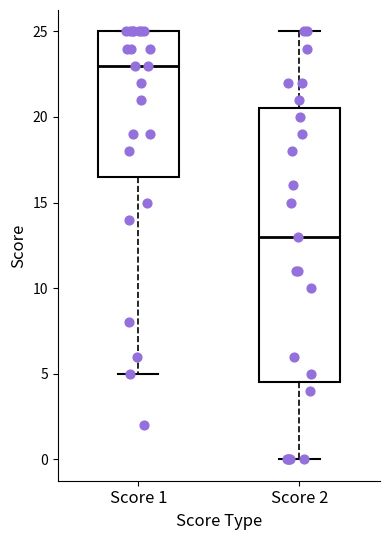

Reading left to right, transcribe this box plot: for each box, give where its median line is, the range the box spans, and where its two whiskers end, as read against the y-axis. The values are not printed on the chart, so give them approximately, as read against the axis.

Score 1: median 23.0, box 16.5 to 25.0, whiskers 5.0 to 25.0
Score 2: median 13.0, box 4.5 to 20.5, whiskers 0.0 to 25.0